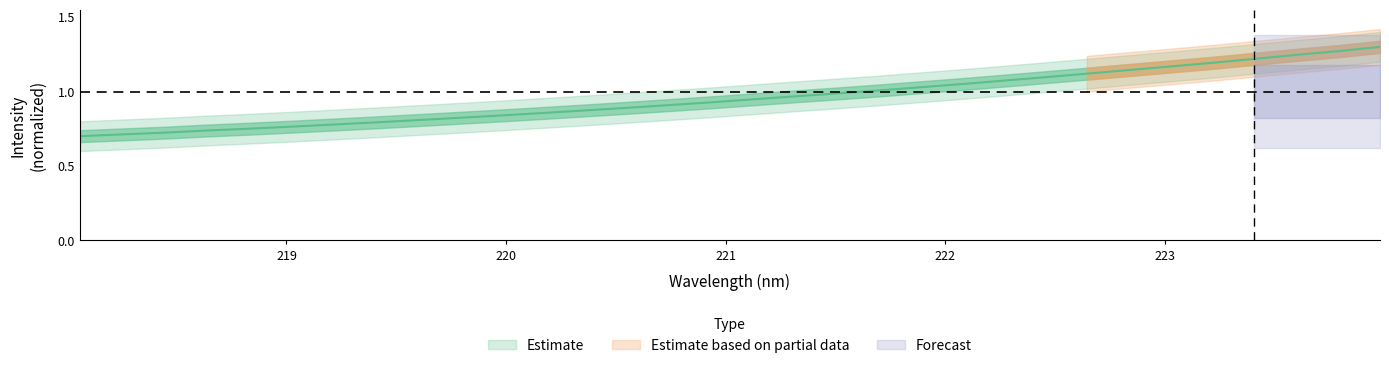

True or false: the data has more than 2 interior local peaks.

False